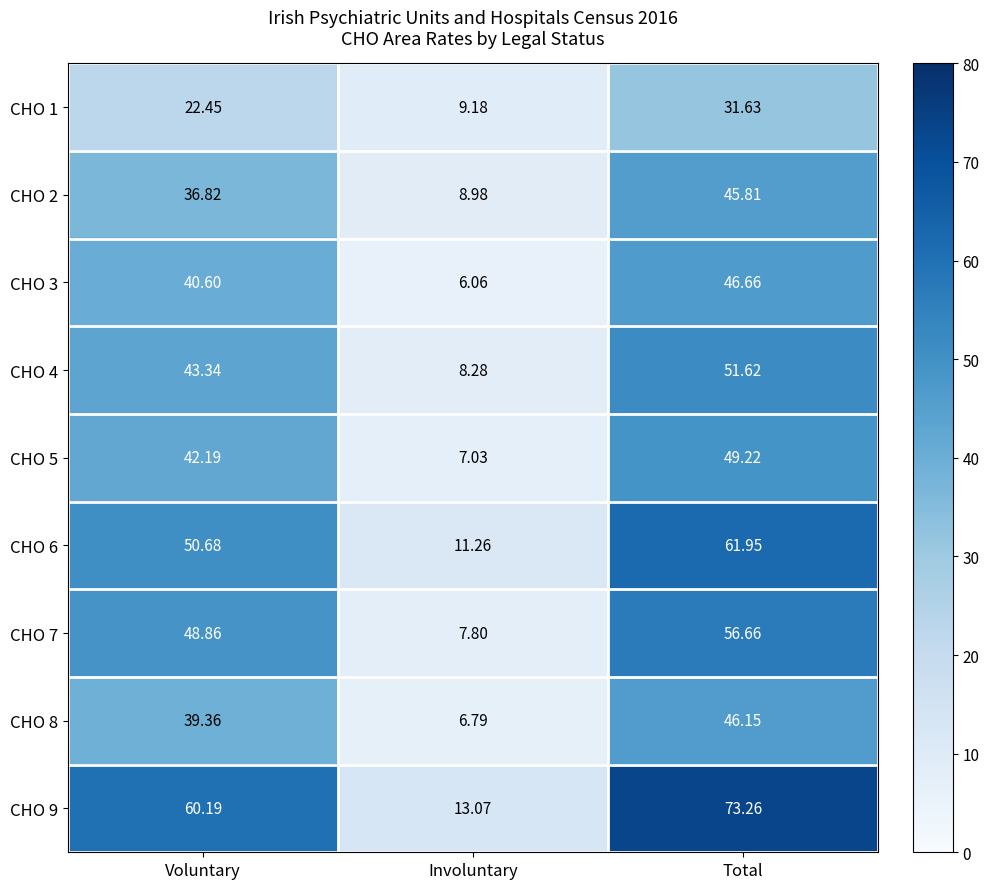

Which series changed the most between Voluntary and Total?

CHO 9